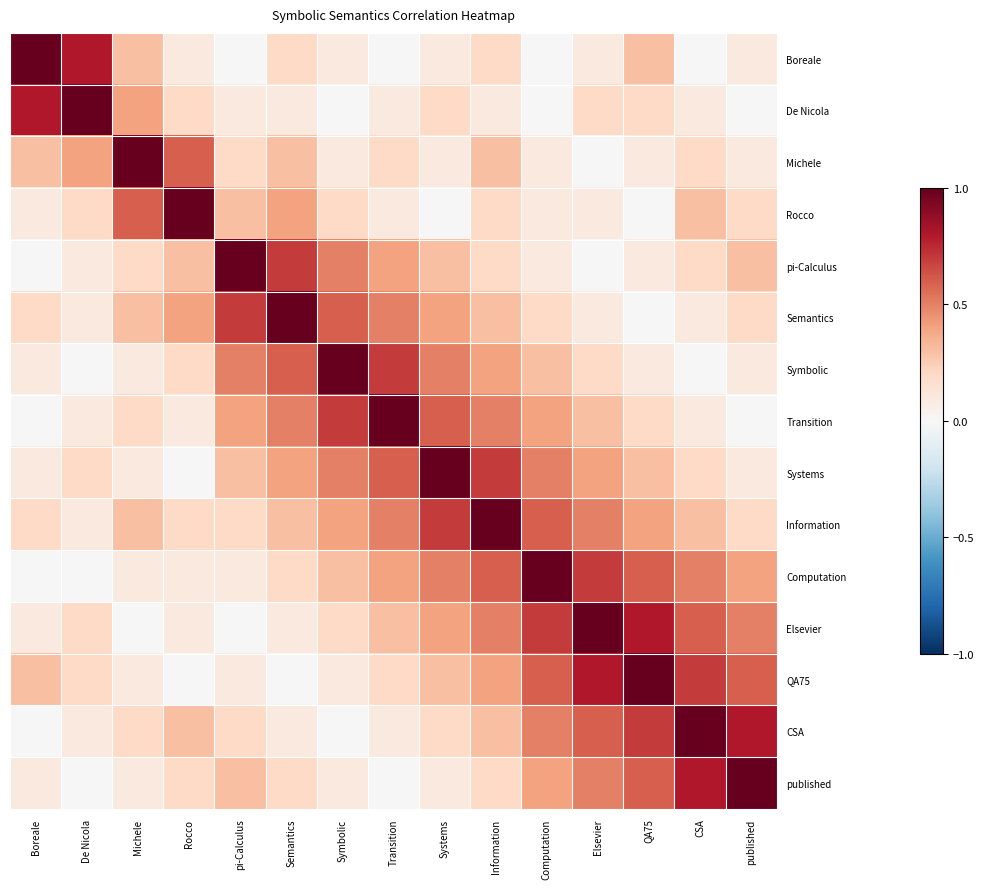

Reading left to right, transcribe all the data shown in this chart.

Boreale: Boreale=1.0	De Nicola=0.8	Michele=0.3	Rocco=0.1	pi-Calculus=0.0	Semantics=0.2	Symbolic=0.1	Transition=0.0	Systems=0.1	Information=0.2	Computation=0.0	Elsevier=0.1	QA75=0.3	CSA=0.0	published=0.1
De Nicola: Boreale=0.8	De Nicola=1.0	Michele=0.4	Rocco=0.2	pi-Calculus=0.1	Semantics=0.1	Symbolic=0.0	Transition=0.1	Systems=0.2	Information=0.1	Computation=0.0	Elsevier=0.2	QA75=0.2	CSA=0.1	published=0.0
Michele: Boreale=0.3	De Nicola=0.4	Michele=1.0	Rocco=0.6	pi-Calculus=0.2	Semantics=0.3	Symbolic=0.1	Transition=0.2	Systems=0.1	Information=0.3	Computation=0.1	Elsevier=0.0	QA75=0.1	CSA=0.2	published=0.1
Rocco: Boreale=0.1	De Nicola=0.2	Michele=0.6	Rocco=1.0	pi-Calculus=0.3	Semantics=0.4	Symbolic=0.2	Transition=0.1	Systems=0.0	Information=0.2	Computation=0.1	Elsevier=0.1	QA75=0.0	CSA=0.3	published=0.2
pi-Calculus: Boreale=0.0	De Nicola=0.1	Michele=0.2	Rocco=0.3	pi-Calculus=1.0	Semantics=0.7	Symbolic=0.5	Transition=0.4	Systems=0.3	Information=0.2	Computation=0.1	Elsevier=0.0	QA75=0.1	CSA=0.2	published=0.3
Semantics: Boreale=0.2	De Nicola=0.1	Michele=0.3	Rocco=0.4	pi-Calculus=0.7	Semantics=1.0	Symbolic=0.6	Transition=0.5	Systems=0.4	Information=0.3	Computation=0.2	Elsevier=0.1	QA75=0.0	CSA=0.1	published=0.2
Symbolic: Boreale=0.1	De Nicola=0.0	Michele=0.1	Rocco=0.2	pi-Calculus=0.5	Semantics=0.6	Symbolic=1.0	Transition=0.7	Systems=0.5	Information=0.4	Computation=0.3	Elsevier=0.2	QA75=0.1	CSA=0.0	published=0.1
Transition: Boreale=0.0	De Nicola=0.1	Michele=0.2	Rocco=0.1	pi-Calculus=0.4	Semantics=0.5	Symbolic=0.7	Transition=1.0	Systems=0.6	Information=0.5	Computation=0.4	Elsevier=0.3	QA75=0.2	CSA=0.1	published=0.0
Systems: Boreale=0.1	De Nicola=0.2	Michele=0.1	Rocco=0.0	pi-Calculus=0.3	Semantics=0.4	Symbolic=0.5	Transition=0.6	Systems=1.0	Information=0.7	Computation=0.5	Elsevier=0.4	QA75=0.3	CSA=0.2	published=0.1
Information: Boreale=0.2	De Nicola=0.1	Michele=0.3	Rocco=0.2	pi-Calculus=0.2	Semantics=0.3	Symbolic=0.4	Transition=0.5	Systems=0.7	Information=1.0	Computation=0.6	Elsevier=0.5	QA75=0.4	CSA=0.3	published=0.2
Computation: Boreale=0.0	De Nicola=0.0	Michele=0.1	Rocco=0.1	pi-Calculus=0.1	Semantics=0.2	Symbolic=0.3	Transition=0.4	Systems=0.5	Information=0.6	Computation=1.0	Elsevier=0.7	QA75=0.6	CSA=0.5	published=0.4
Elsevier: Boreale=0.1	De Nicola=0.2	Michele=0.0	Rocco=0.1	pi-Calculus=0.0	Semantics=0.1	Symbolic=0.2	Transition=0.3	Systems=0.4	Information=0.5	Computation=0.7	Elsevier=1.0	QA75=0.8	CSA=0.6	published=0.5
QA75: Boreale=0.3	De Nicola=0.2	Michele=0.1	Rocco=0.0	pi-Calculus=0.1	Semantics=0.0	Symbolic=0.1	Transition=0.2	Systems=0.3	Information=0.4	Computation=0.6	Elsevier=0.8	QA75=1.0	CSA=0.7	published=0.6
CSA: Boreale=0.0	De Nicola=0.1	Michele=0.2	Rocco=0.3	pi-Calculus=0.2	Semantics=0.1	Symbolic=0.0	Transition=0.1	Systems=0.2	Information=0.3	Computation=0.5	Elsevier=0.6	QA75=0.7	CSA=1.0	published=0.8
published: Boreale=0.1	De Nicola=0.0	Michele=0.1	Rocco=0.2	pi-Calculus=0.3	Semantics=0.2	Symbolic=0.1	Transition=0.0	Systems=0.1	Information=0.2	Computation=0.4	Elsevier=0.5	QA75=0.6	CSA=0.8	published=1.0